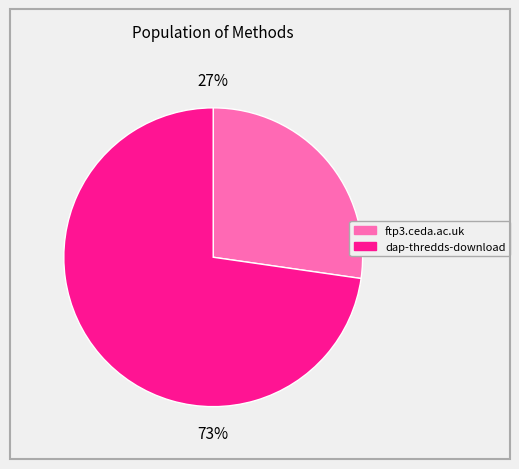

To the nearest percent, what is the average slice percentage?

50%